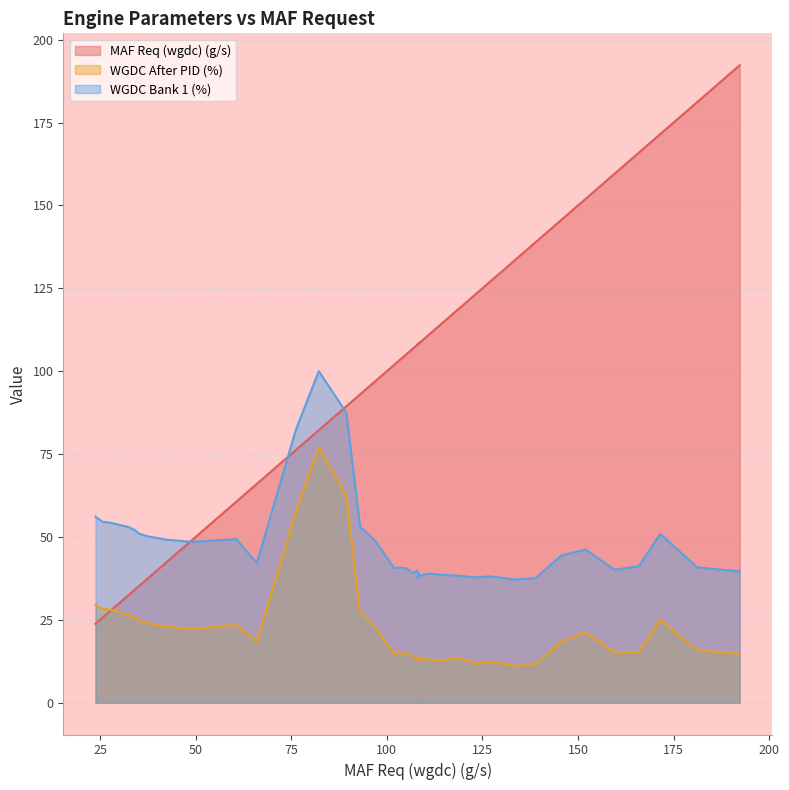

Which series changed the most between 66.0 and 82.2?

WGDC After PID (%)